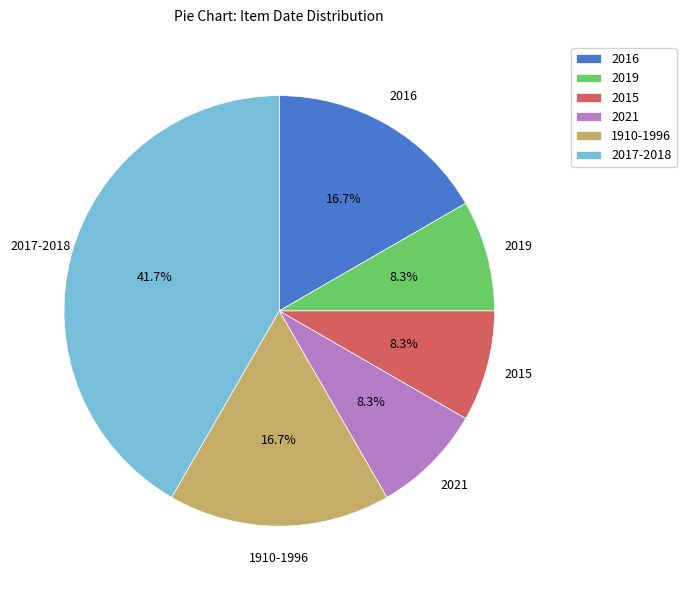

What is the largest slice in the pie chart?

2017-2018